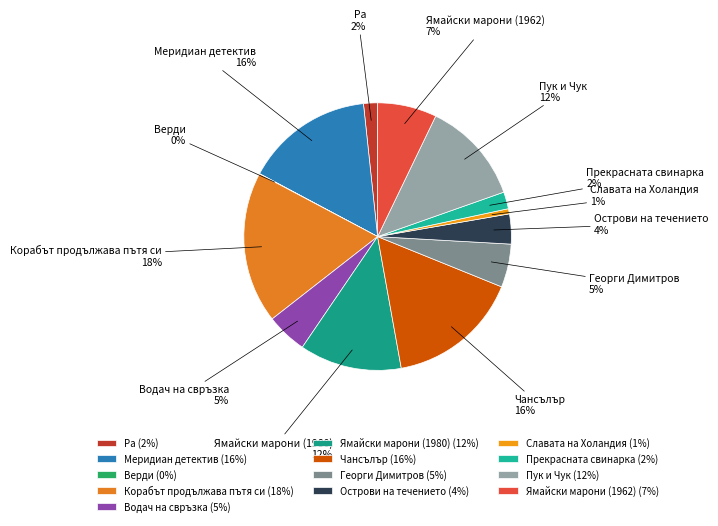

To the nearest percent, what percentage of the pie is Георги Димитров?

5%